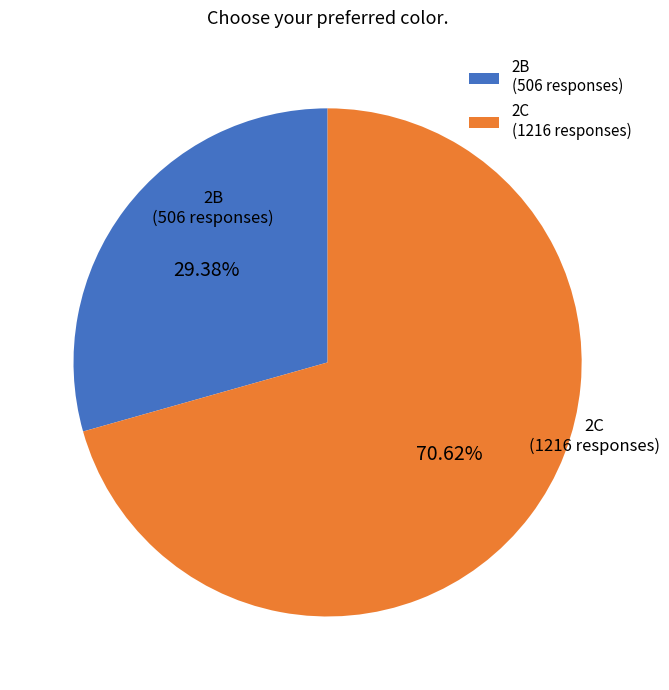

To the nearest percent, what percentage of the pie is 2C?

71%